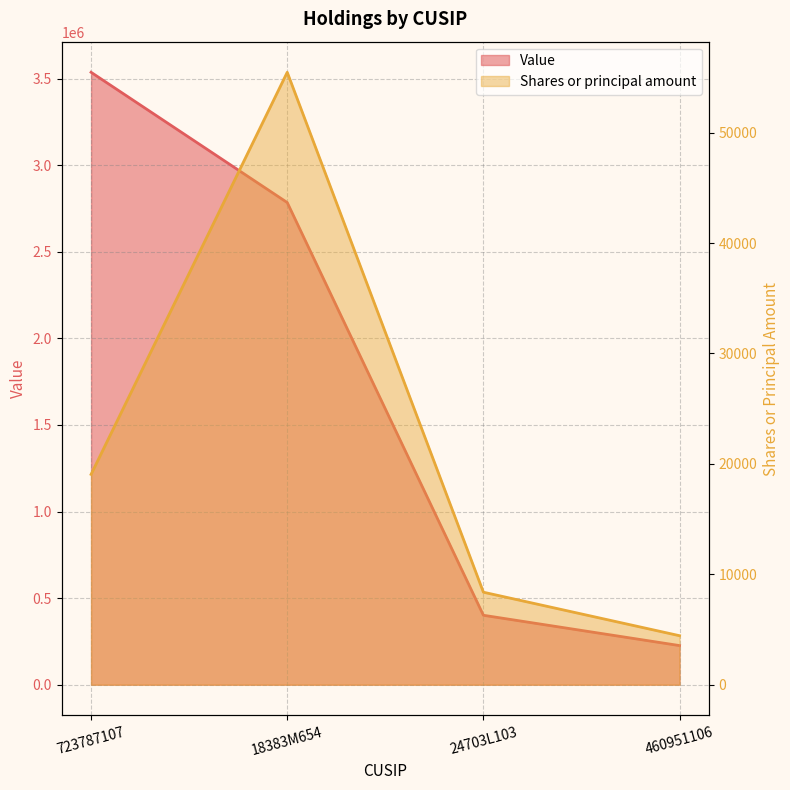

The Value series shows 226000 at 460951106. True or false?

True